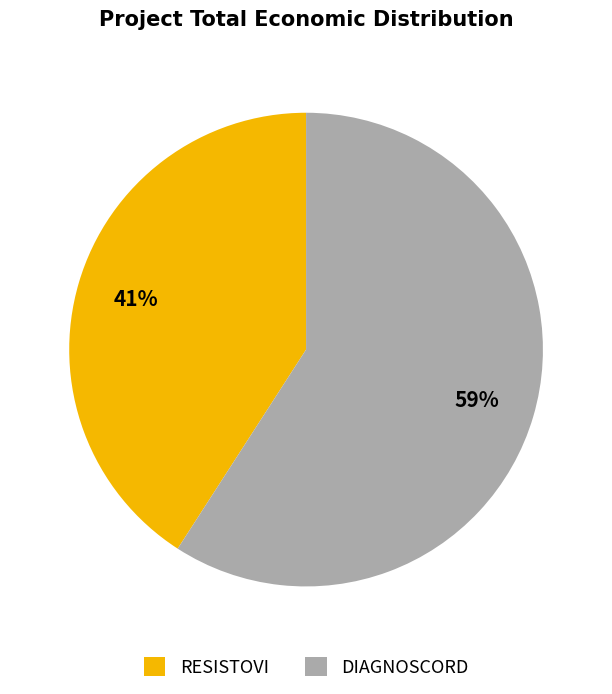

Approximately how many times larger is the value at RESISTOVI compared to DIAGNOSCORD?

0.7